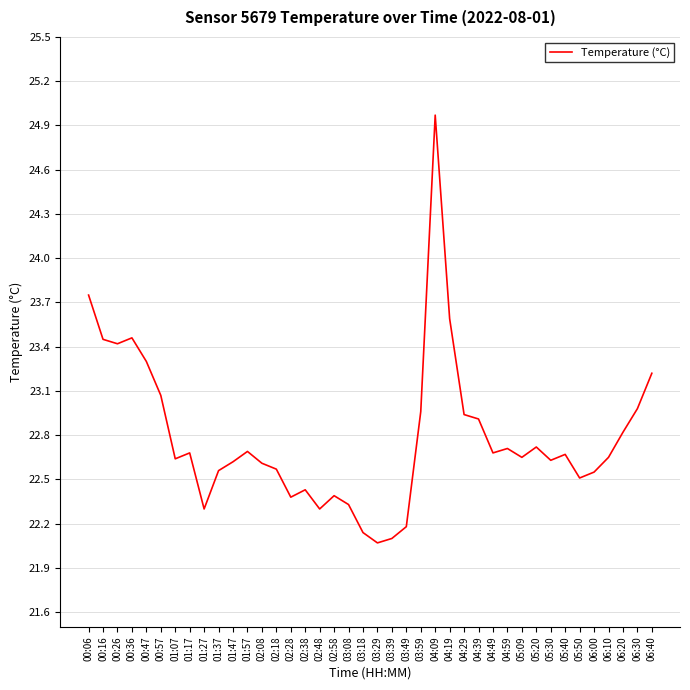

What is the sum of all values?

911.6